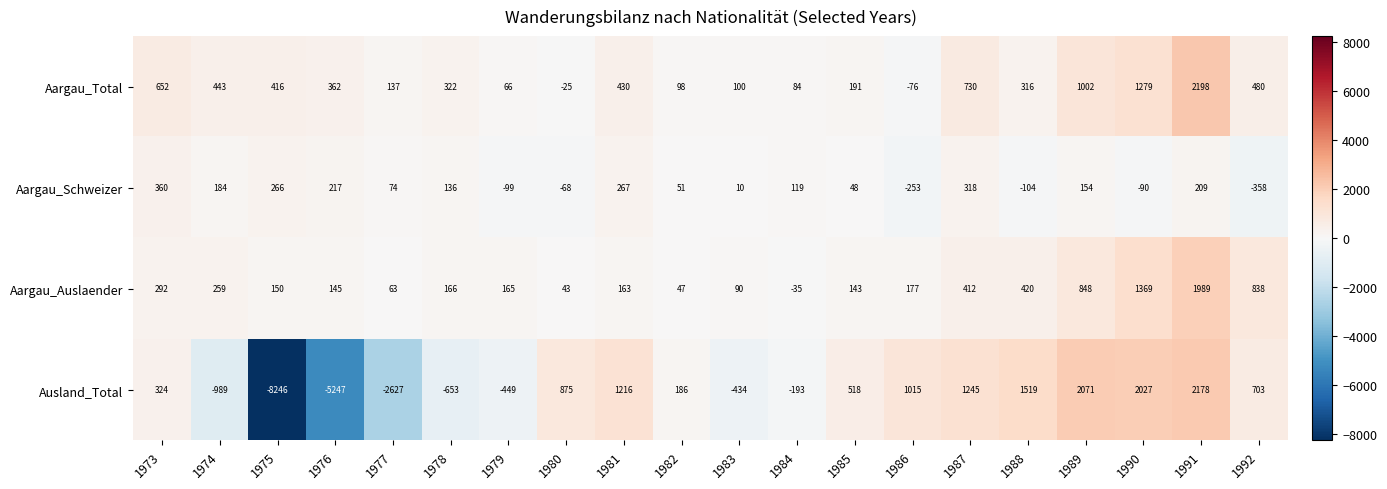

At how many categories does at least one series exceed 613?

10